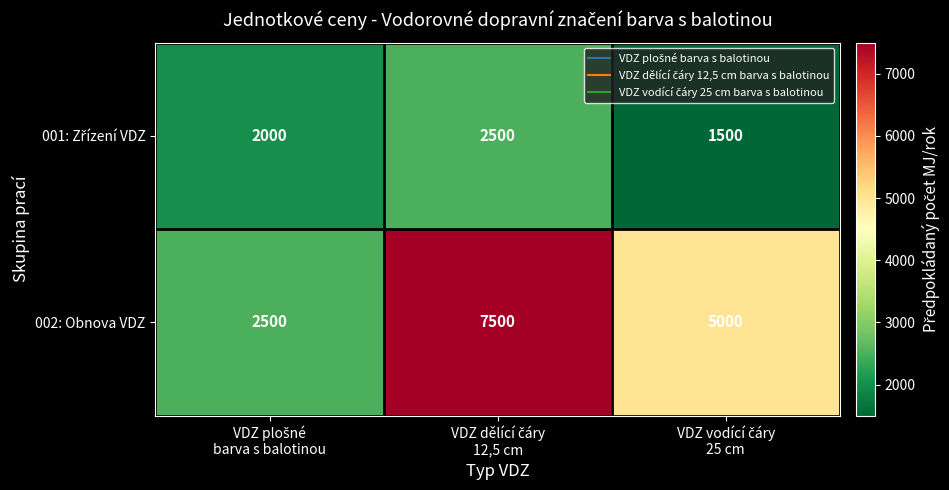

Which series has the widest spread of values?

002: Obnova VDZ